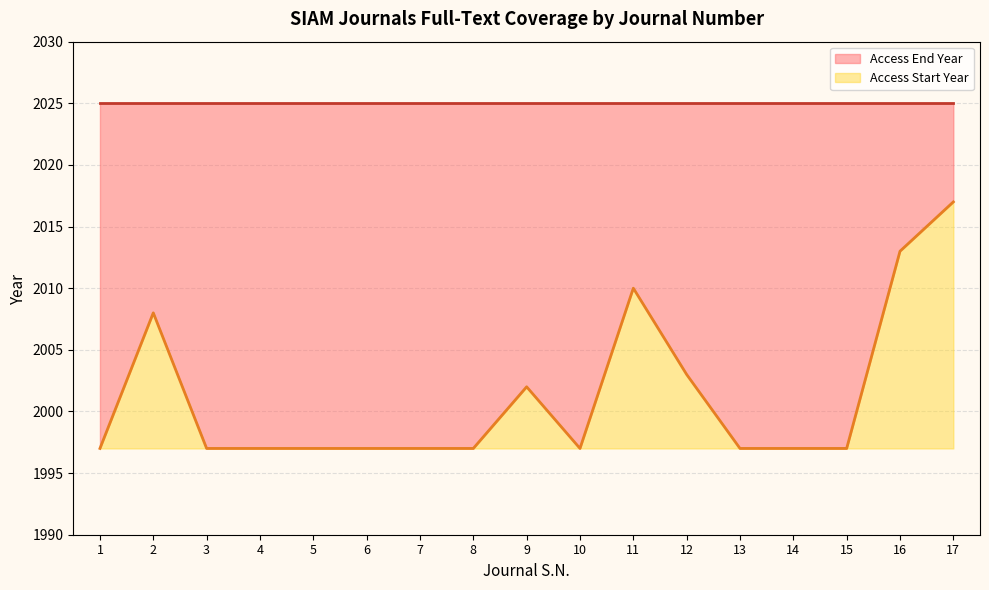

Reading left to right, what are all the values shown in this chart?

1997	2008	1997	1997	1997	1997	1997	1997	2002	1997	2010	2003	1997	1997	1997	2013	2017